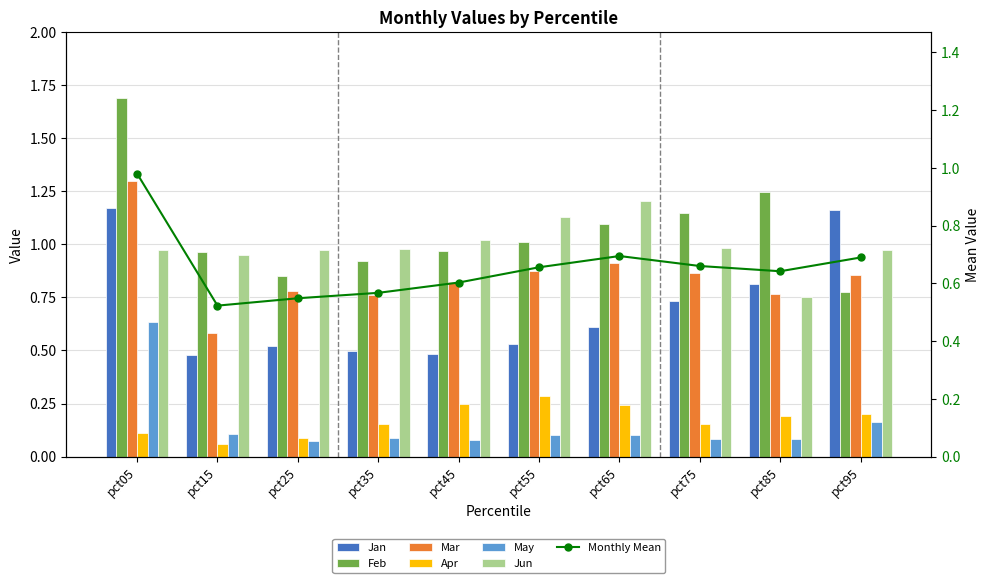

True or false: Feb has a value of 1.0 at pct55.

True